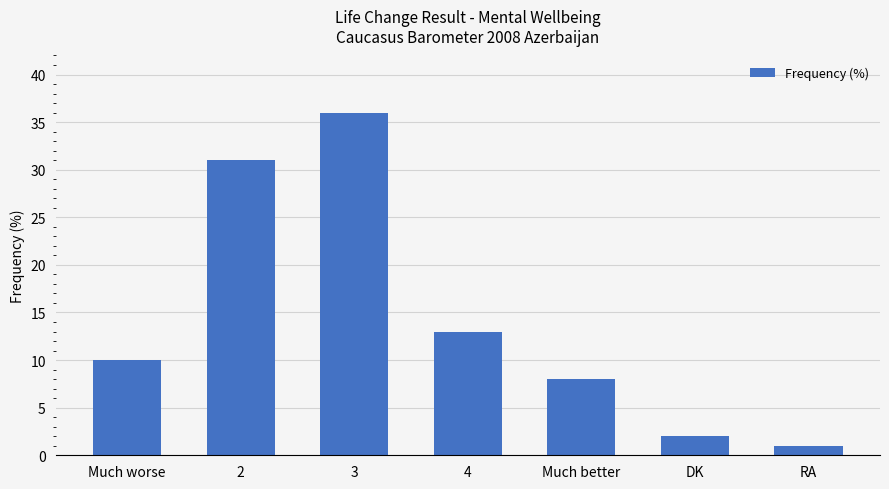

What is the difference between the values at 2 and Much worse?

21